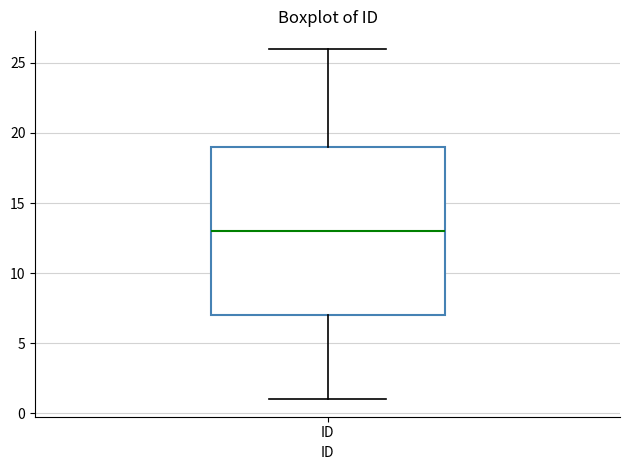

Read this box plot against the y-axis: the position of the median line, the range covered by the box, and the ends of both whiskers. The values are not printed on the chart, so give them approximately, as read against the axis.

median 13, box 7 to 19, whiskers 1 to 26